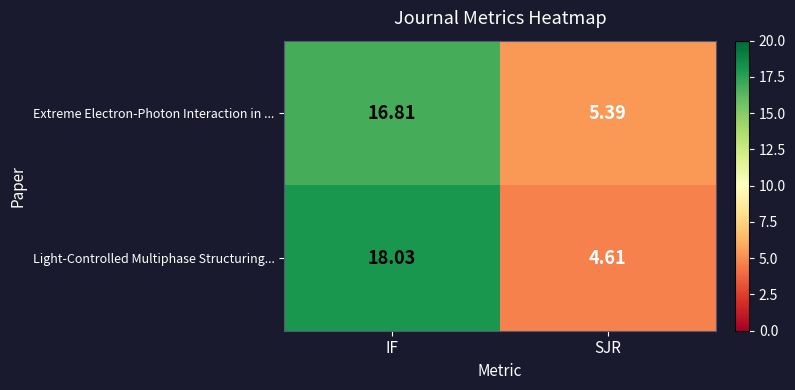

Rank the series at SJR from highest to lowest value.

Extreme Electron-Photon Interaction in ..., Light-Controlled Multiphase Structuring...